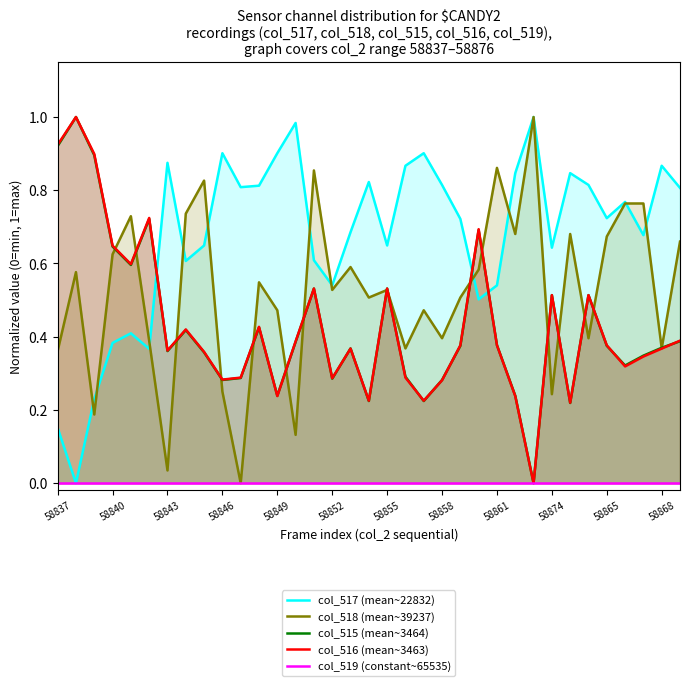

The col_518 (mean~39237) series shows 1.3 at 58861. True or false?

False